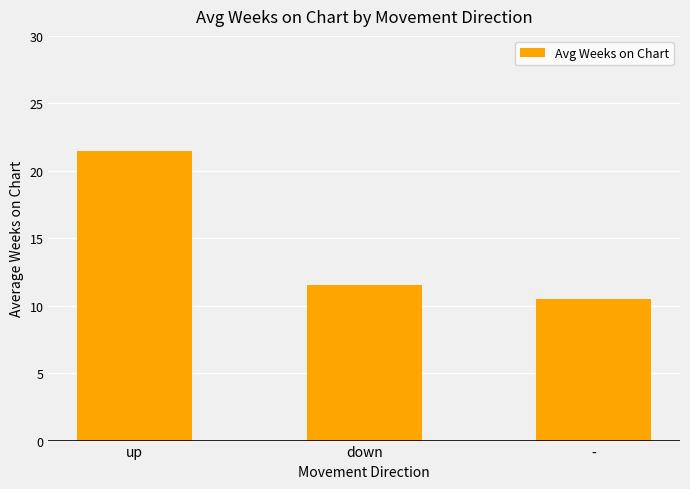

What is the smallest value displayed?

10.5